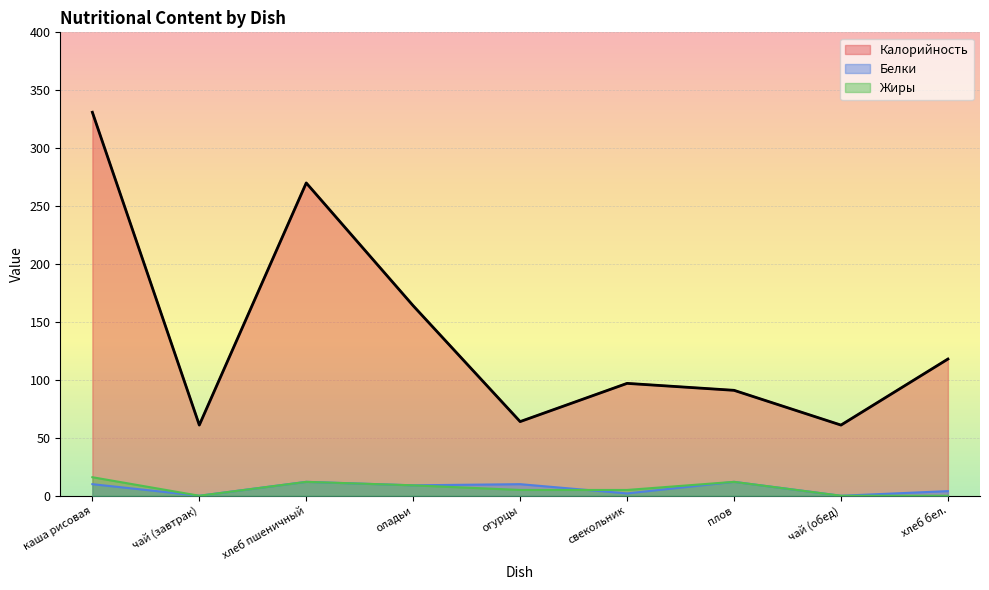

What is the difference between the Жиры values at оладьи and плов?

3